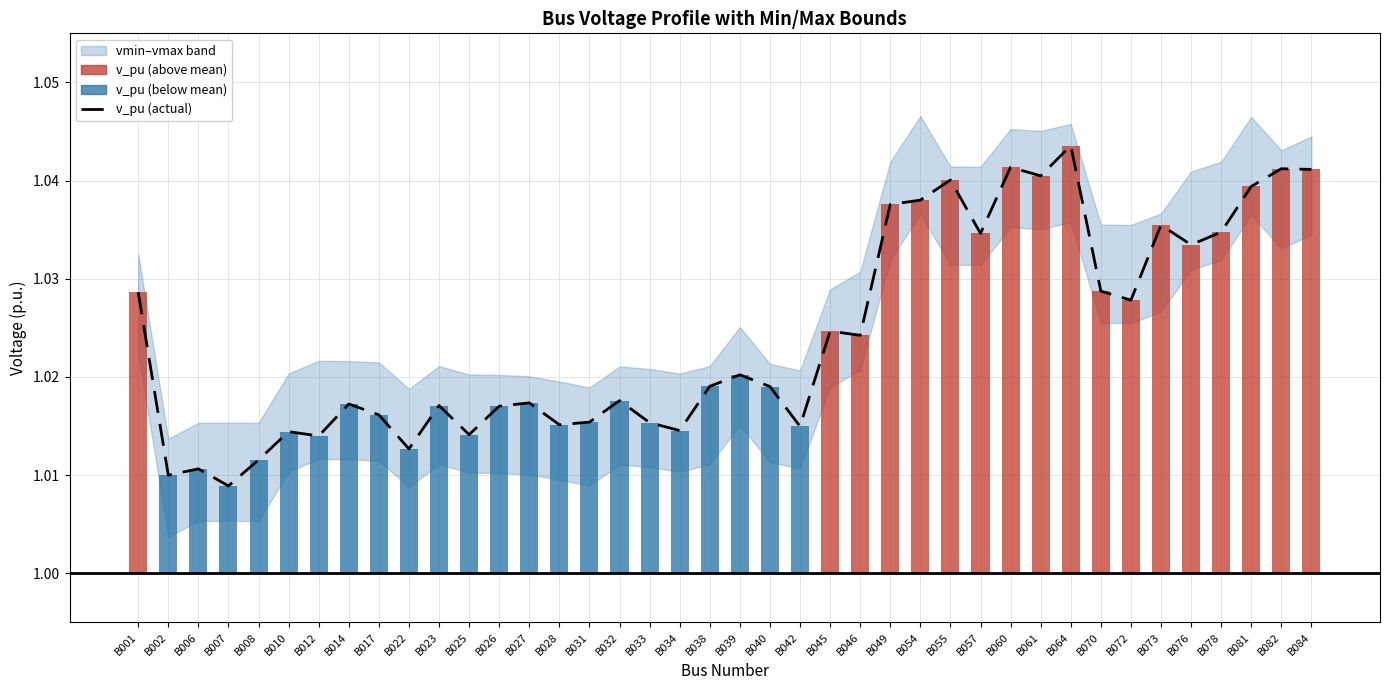

The value at B001 is 1.0. True or false?

True